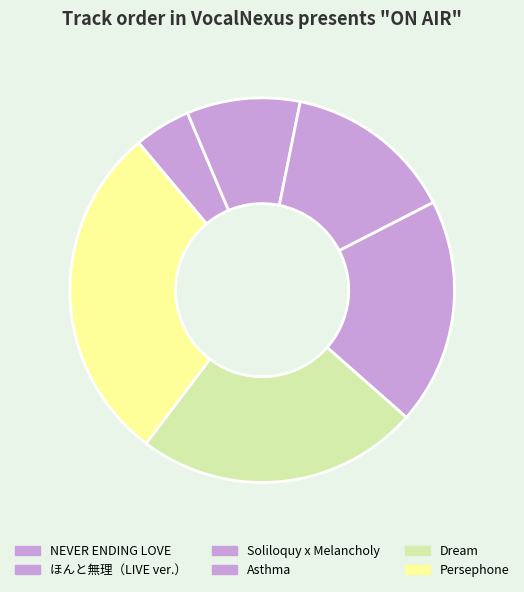

Is it true that NEVER ENDING LOVE is 13% of the pie?

False